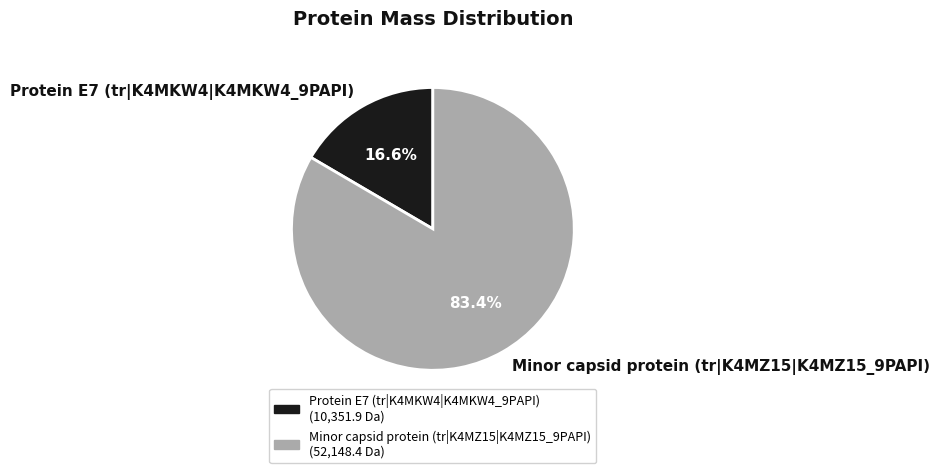

Rank the categories by value from highest to lowest.

Minor capsid protein (tr|K4MZ15|K4MZ15_9PAPI), Protein E7 (tr|K4MKW4|K4MKW4_9PAPI)